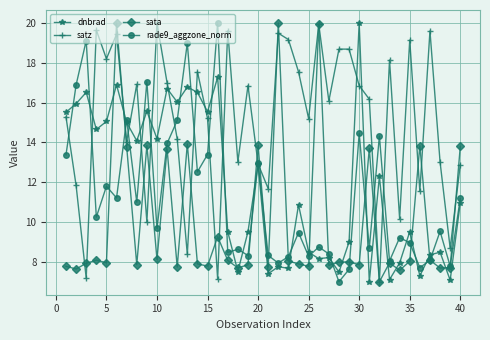

Which series has the largest total across all categories?

satz